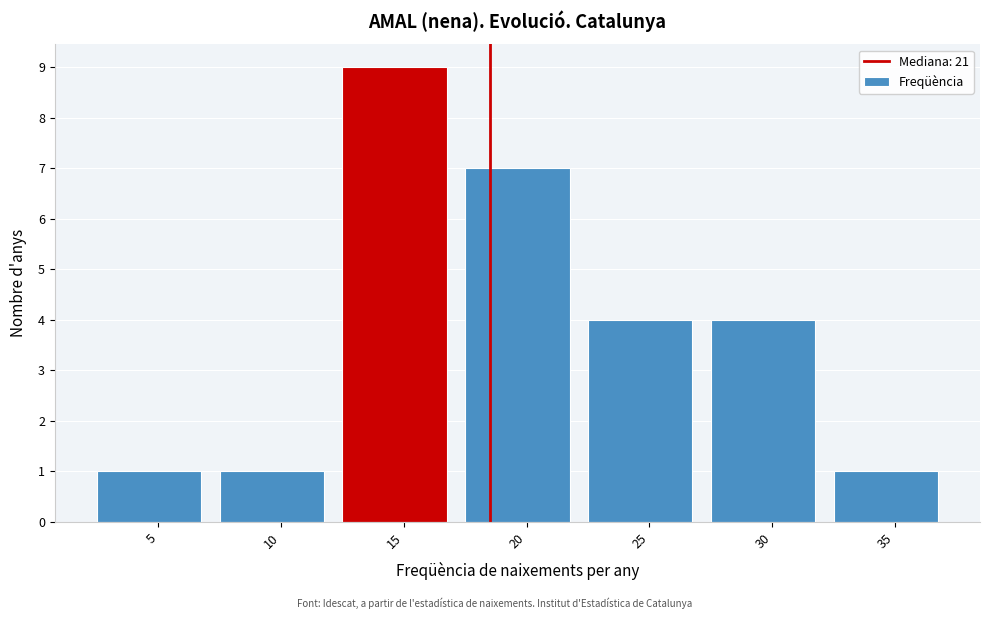

Reading left to right, what are all the values shown in this chart?

1	1	9	7	4	4	1